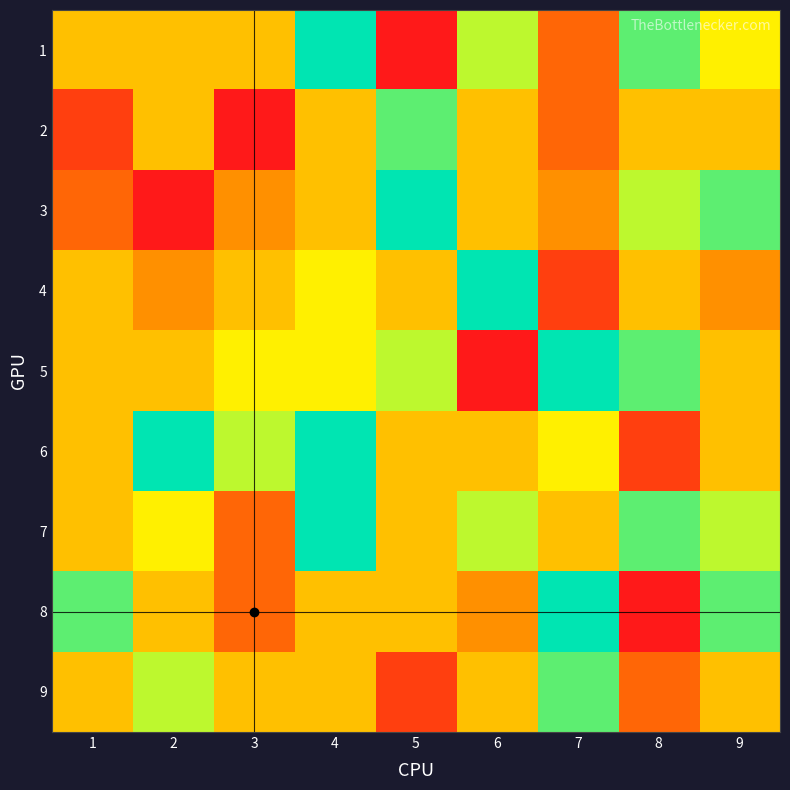

At which category is the sum across all series the highest?

4